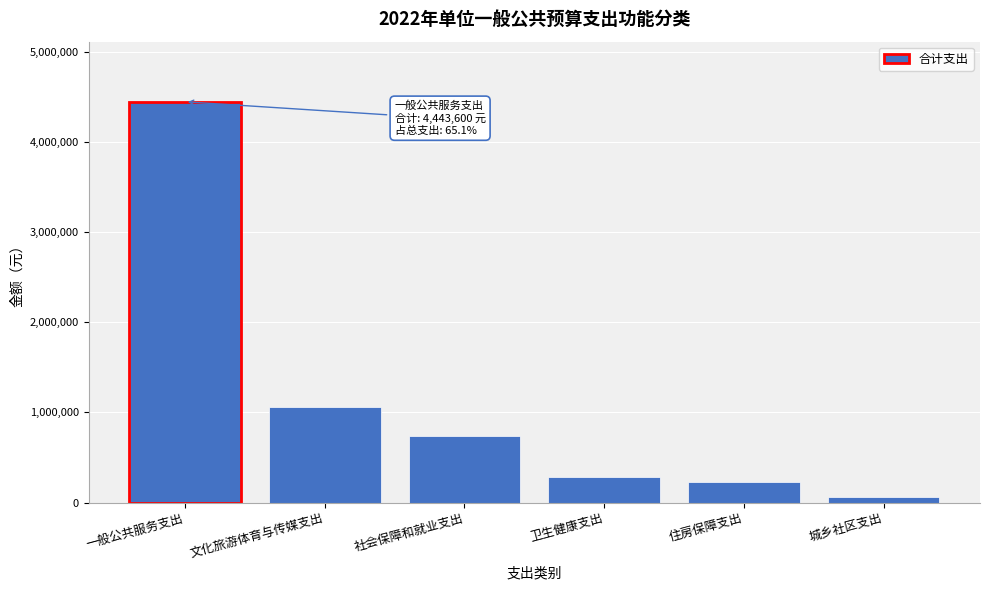

Reading left to right, what are all the values shown in this chart?

一般公共服务支出=4443600	文化旅游体育与传媒支出=1064000	社会保障和就业支出=734900	卫生健康支出=288600	住房保障支出=230000	城乡社区支出=60000